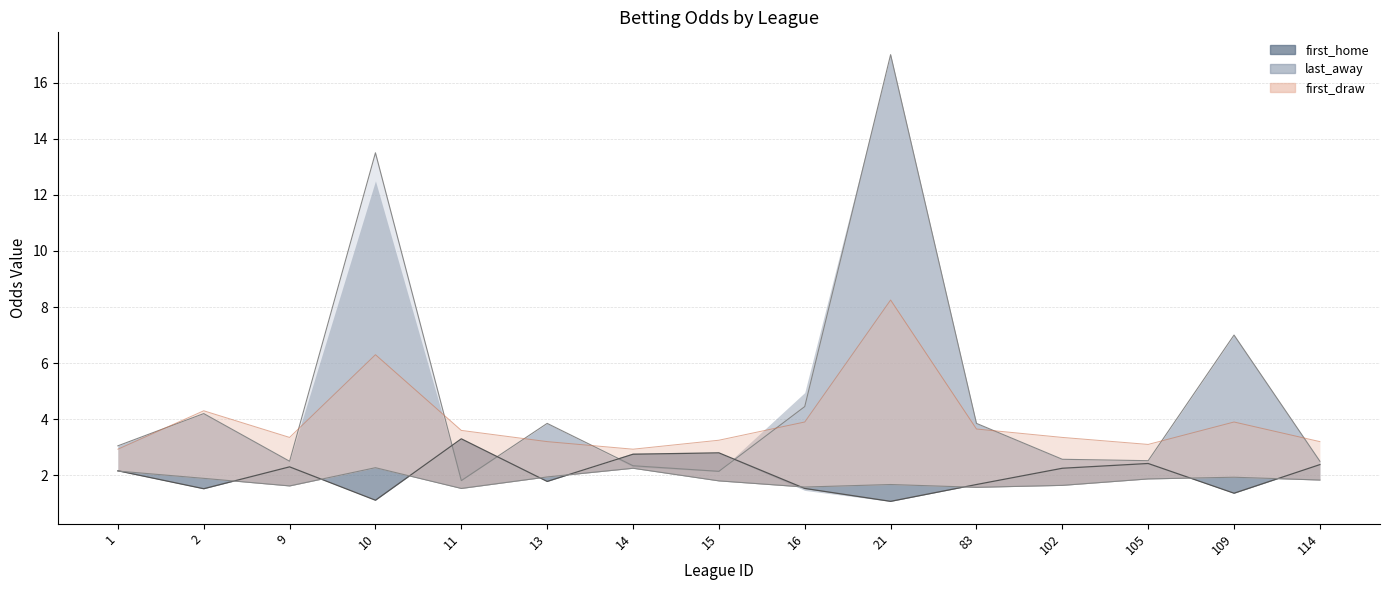

How many categories are shown in the chart?

15